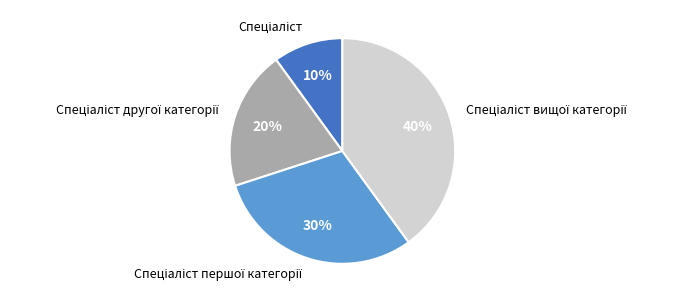

To the nearest percent, what is the difference between the largest and smallest slice percentages?

30%